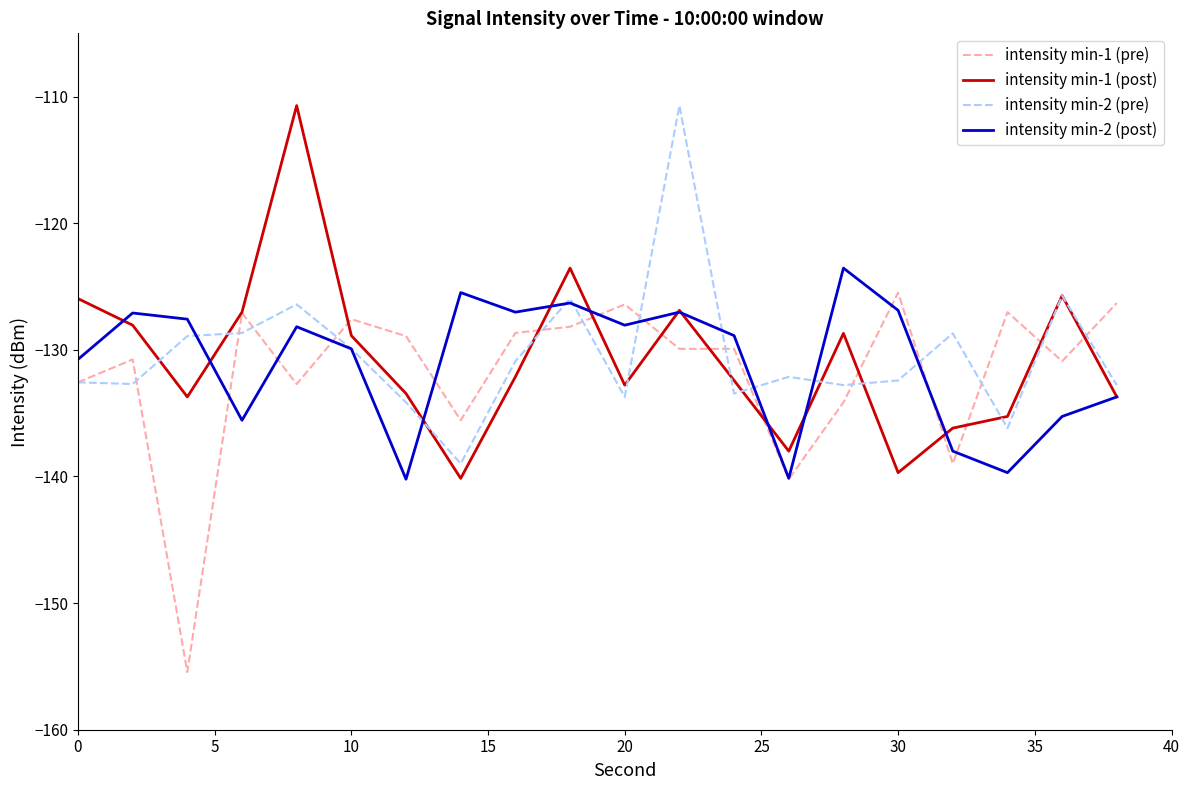

What is the minimum value shown in the chart?

-155.4